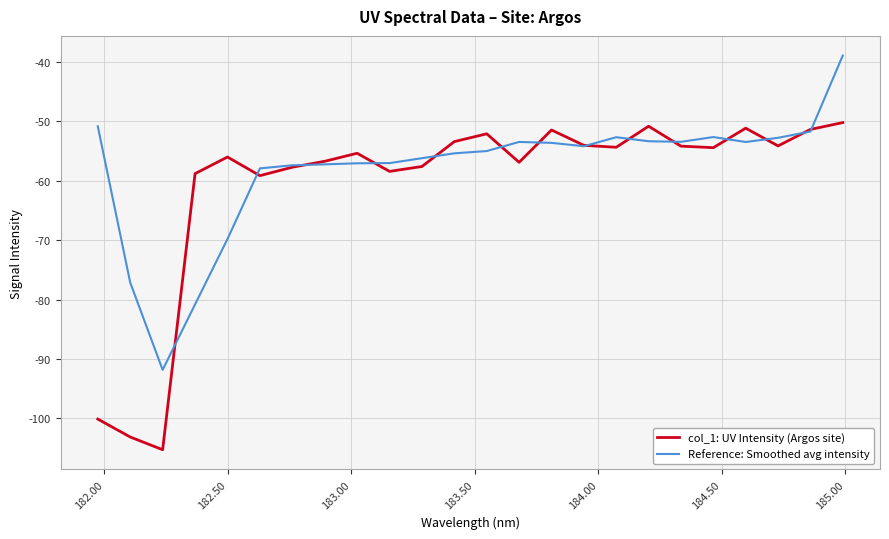

List the series in order of their overall mean, lowest first.

col_1: UV Intensity (Argos site), Reference: Smoothed avg intensity